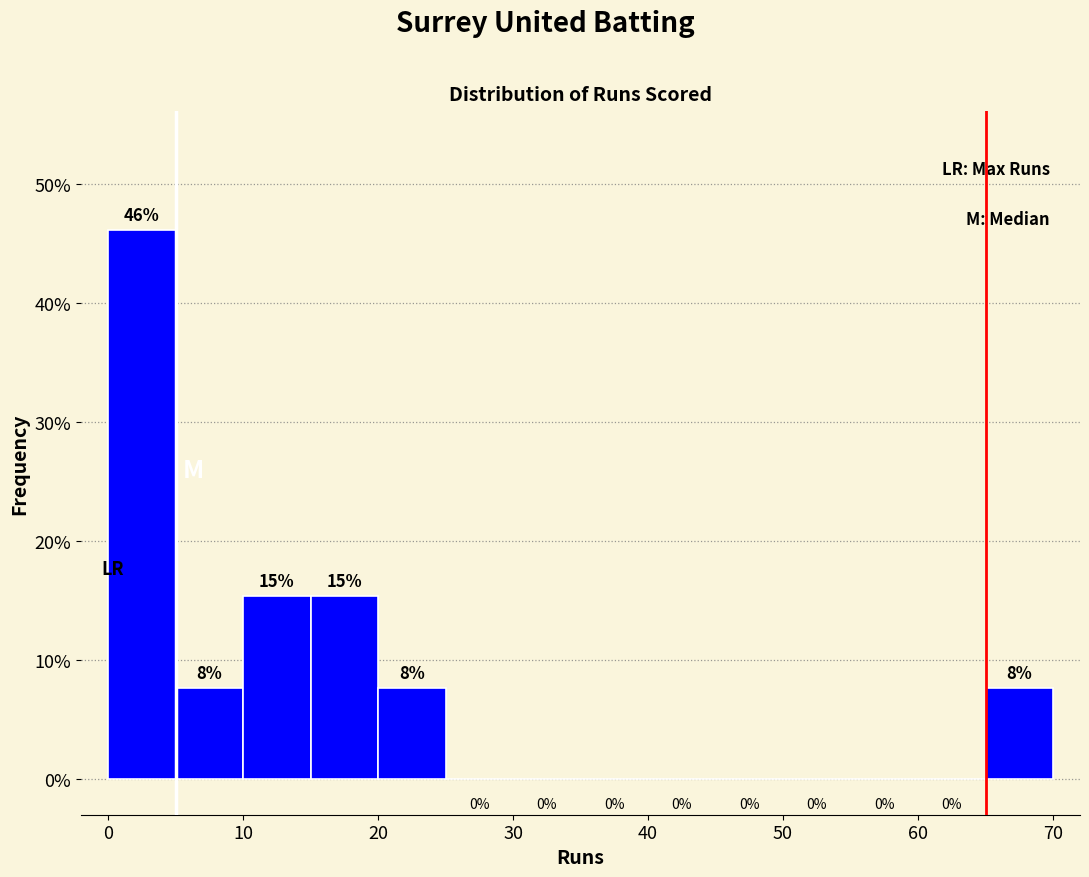

Which range on the x-axis has the tallest bar?

0 to 5